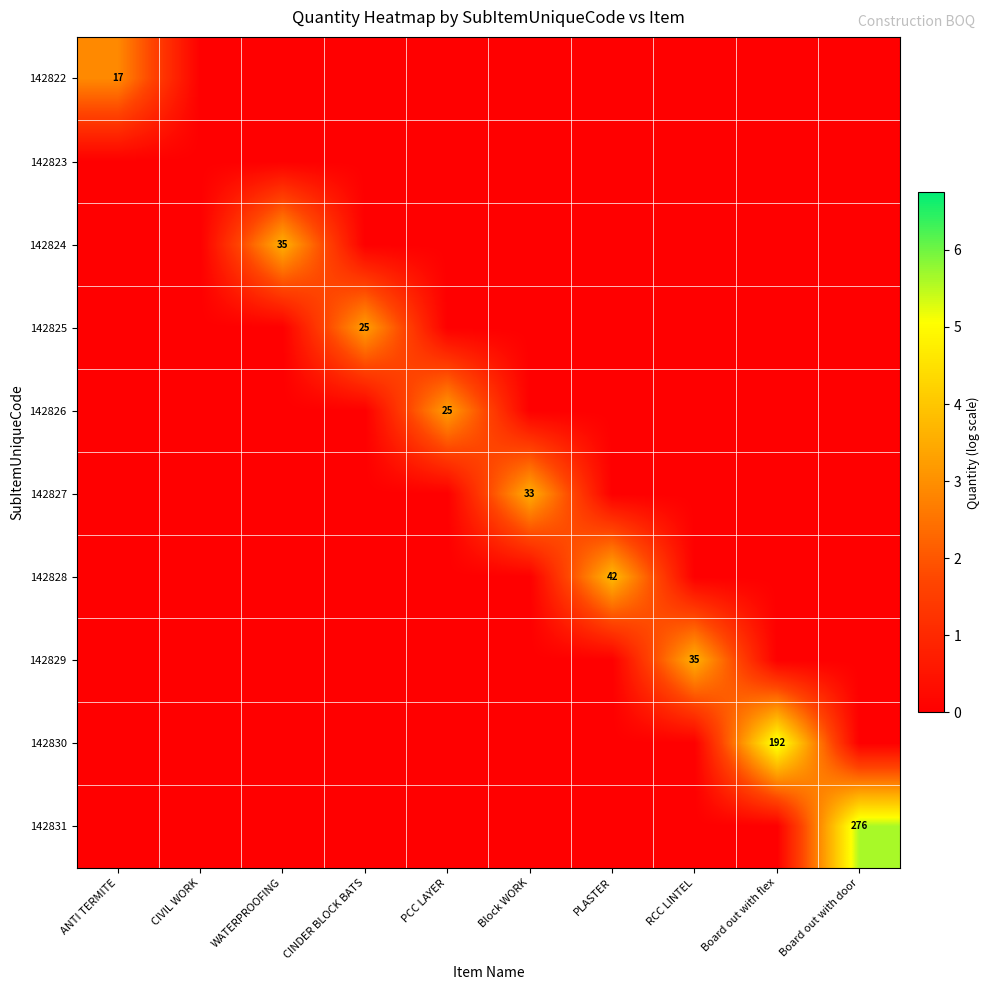

The 142824 series shows 35 at WATERPROOFING. True or false?

True